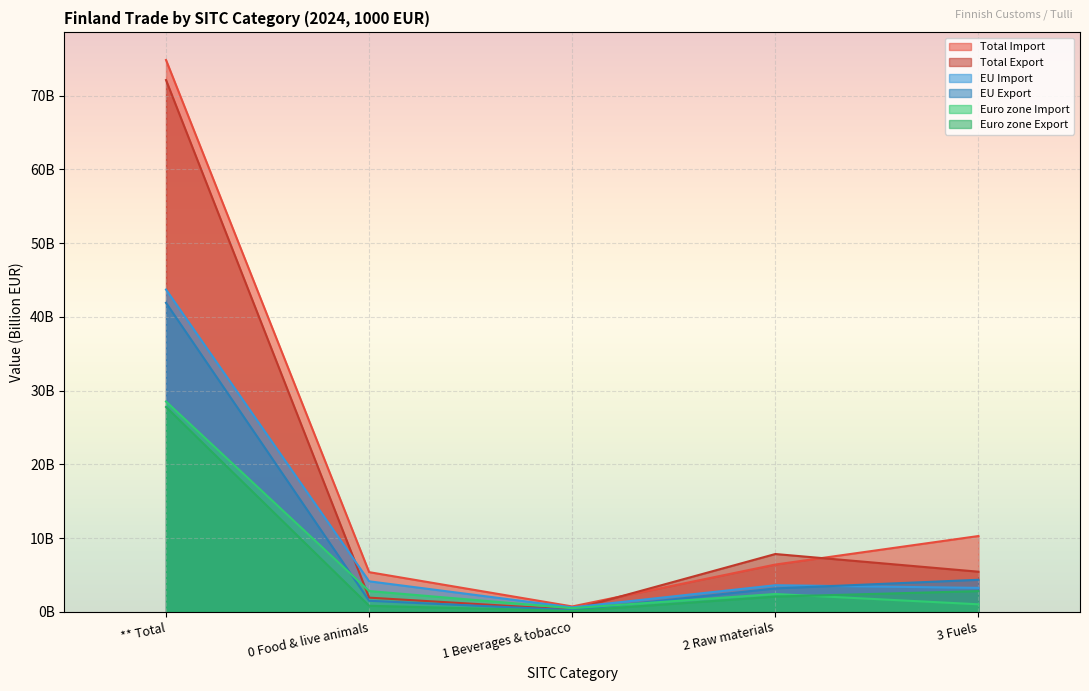

What is the maximum value shown in the chart?

74.8